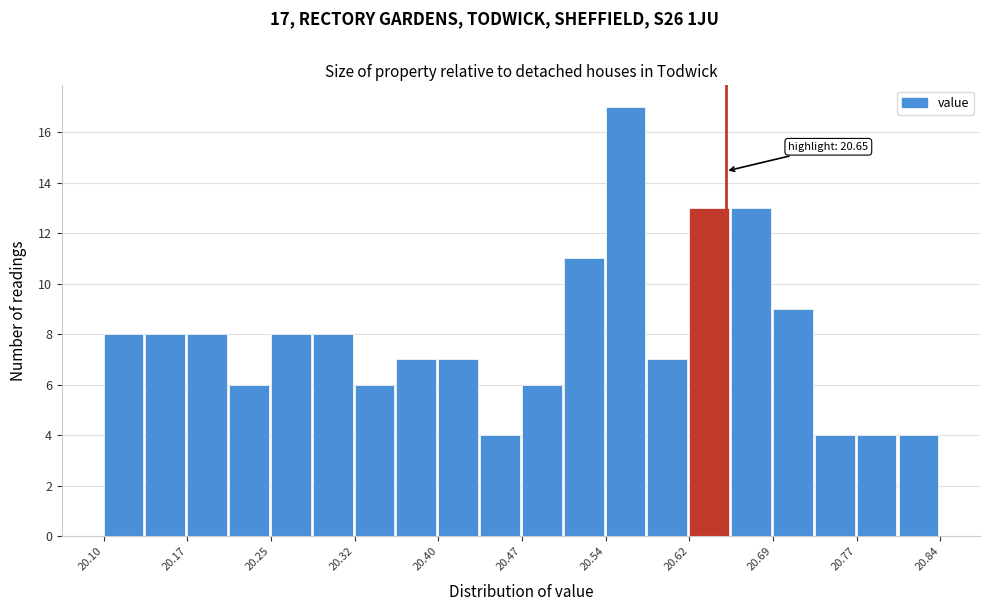

Around what value on the x-axis is the tallest bar? Give the approximate position of its centre, as read against the axis.

20.56